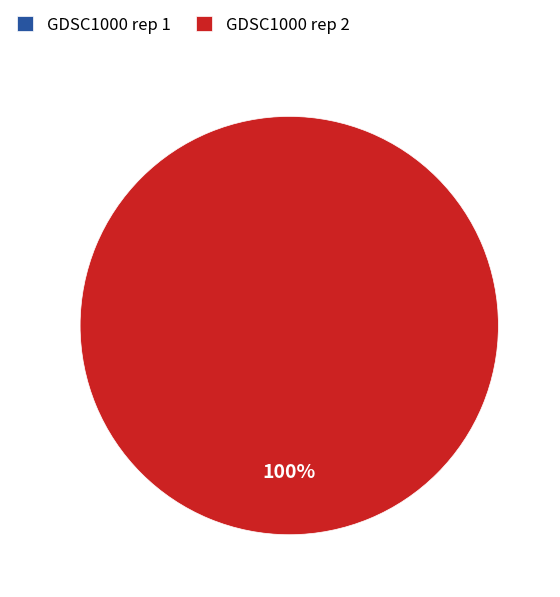

Rank the categories by value from lowest to highest.

GDSC1000 rep 1, GDSC1000 rep 2